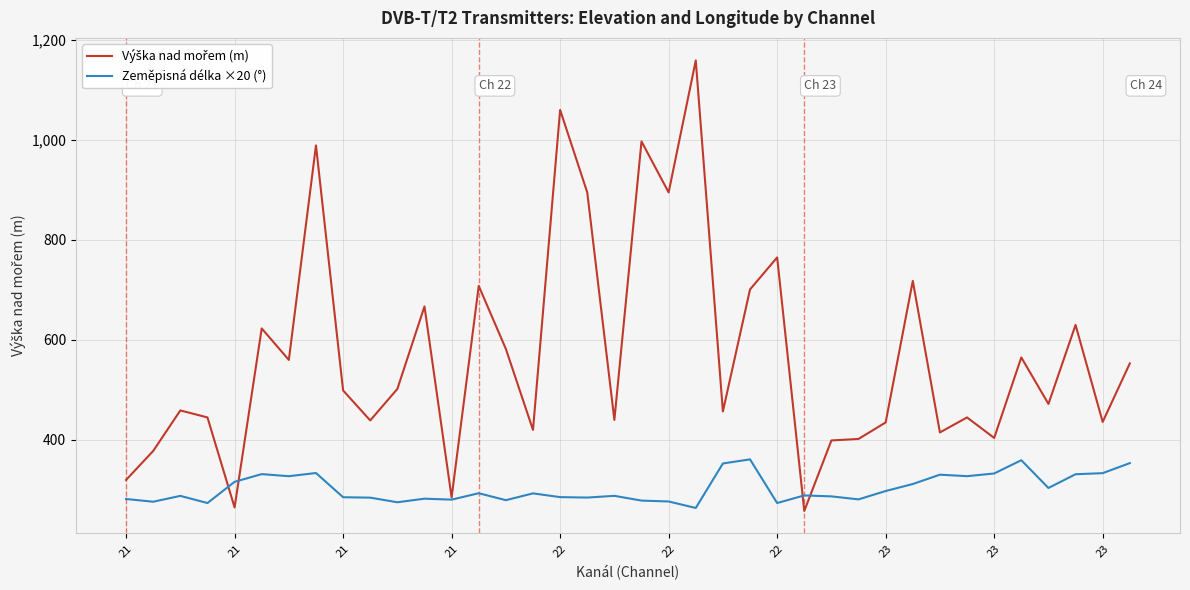

What is the greatest value displayed?

1159.0